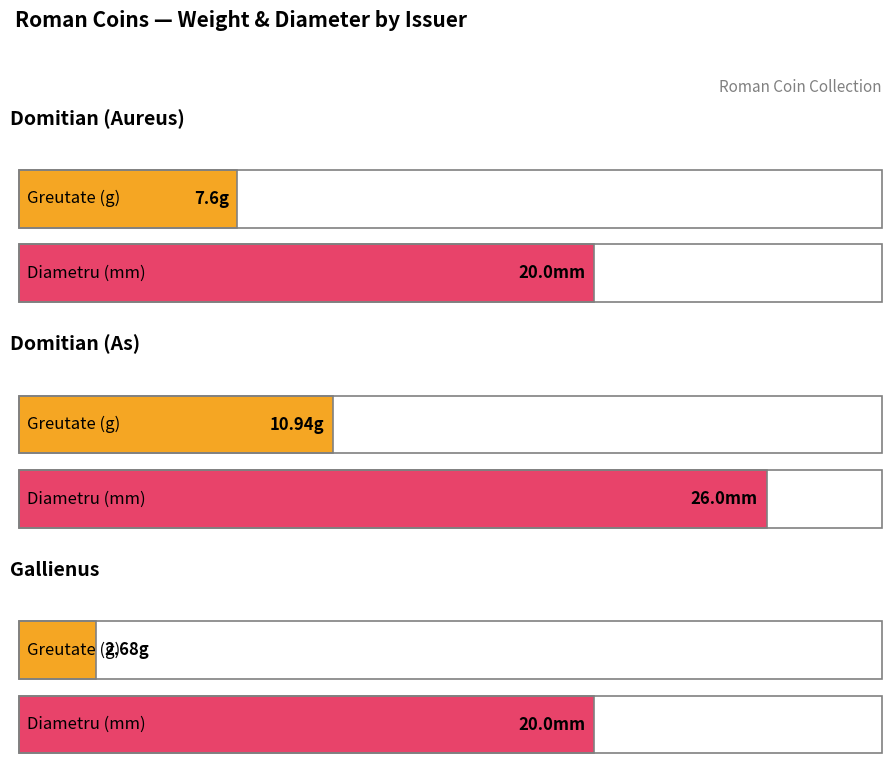

How many bars are there in each group?

2